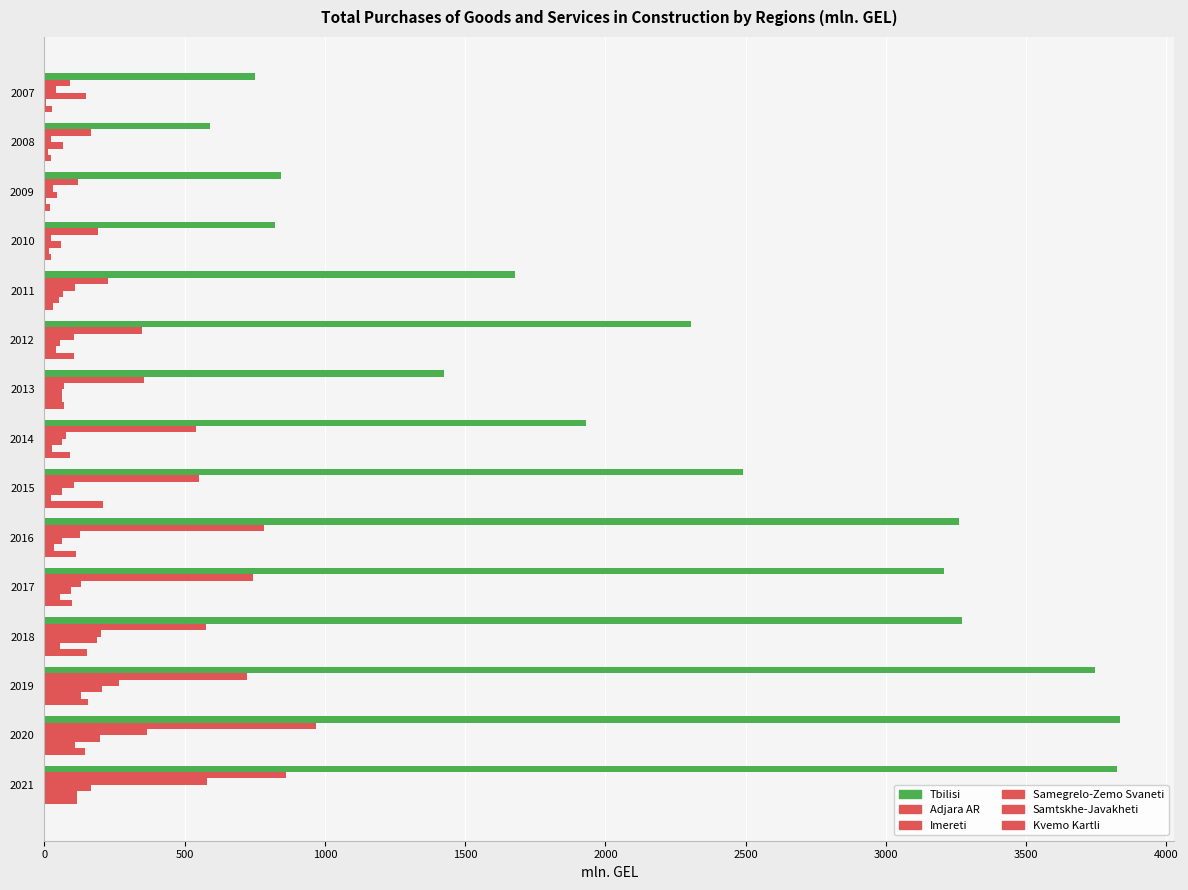

What is the maximum value shown in the chart?

3836.6